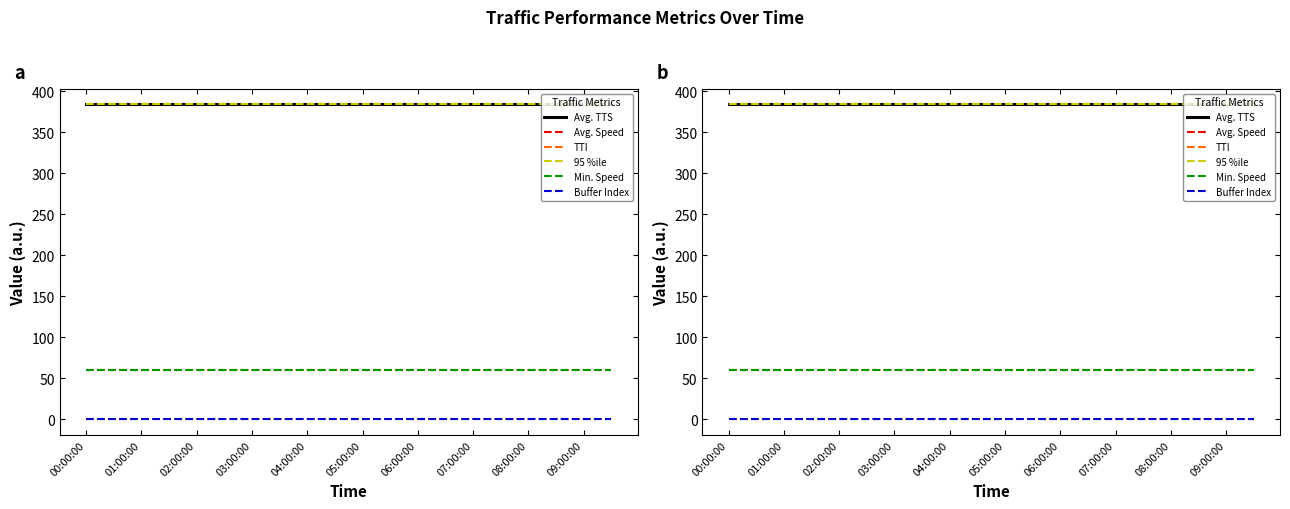

Reading left to right, what are all the values shown in this chart?

Avg. TTS: 384.0	384.0	384.0	384.0	384.0	384.0	384.0	384.0	384.0	384.0	384.0	384.0	384.0	384.0	384.0	384.0	384.0	384.0	384.0	384.0
Avg. Speed: 60.0	60.0	60.0	60.0	60.0	60.0	60.0	60.0	60.0	60.0	60.0	60.0	60.0	60.0	60.0	60.0	60.0	60.0	60.0	60.0
TTI: 0.0	0.0	0.0	0.0	0.0	0.0	0.0	0.0	0.0	0.0	0.0	0.0	0.0	0.0	0.0	0.0	0.0	0.0	0.0	0.0
95 %ile: 384.0	384.0	384.0	384.0	384.0	384.0	384.0	384.0	384.0	384.0	384.0	384.0	384.0	384.0	384.0	384.0	384.0	384.0	384.0	384.0
Min. Speed: 60.0	60.0	60.0	60.0	60.0	60.0	60.0	60.0	60.0	60.0	60.0	60.0	60.0	60.0	60.0	60.0	60.0	60.0	60.0	60.0
Buffer Index: 0.0	0.0	0.0	0.0	0.0	0.0	0.0	0.0	0.0	0.0	0.0	0.0	0.0	0.0	0.0	0.0	0.0	0.0	0.0	0.0